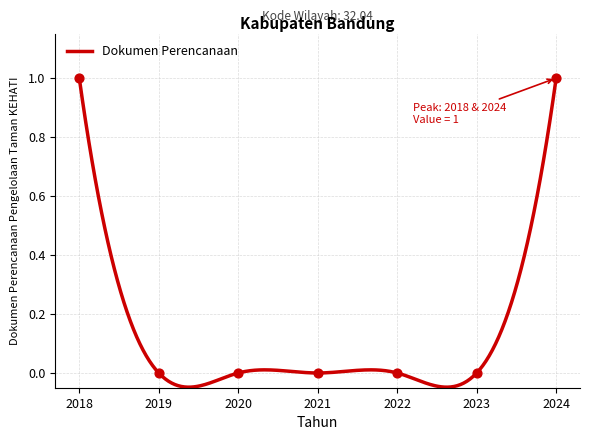

Which has a higher value, 2020 or 2018?

2018